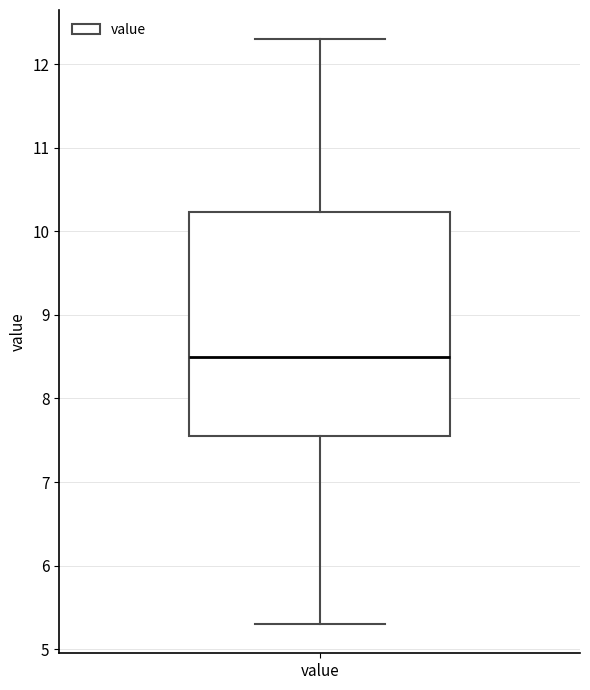

Read this box plot against the y-axis: the position of the median line, the range covered by the box, and the ends of both whiskers. The values are not printed on the chart, so give them approximately, as read against the axis.

median 8.5, box 7.6 to 10.2, whiskers 5.3 to 12.3